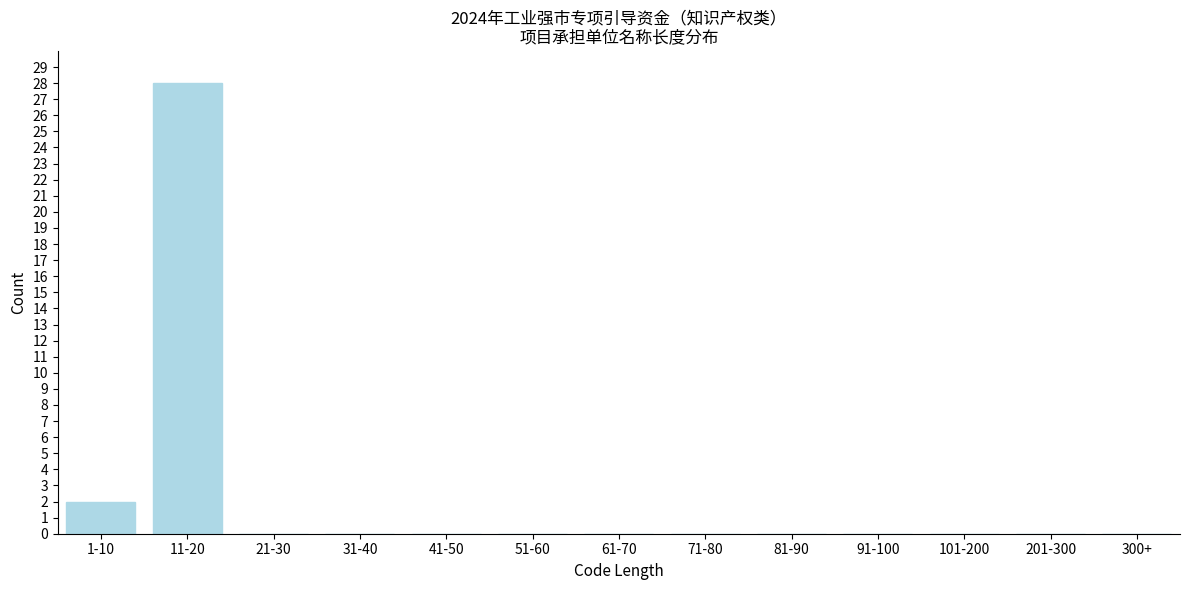

Reading right to left, what are all the values shown in this chart?

300+=0	201-300=0	101-200=0	91-100=0	81-90=0	71-80=0	61-70=0	51-60=0	41-50=0	31-40=0	21-30=0	11-20=28	1-10=2